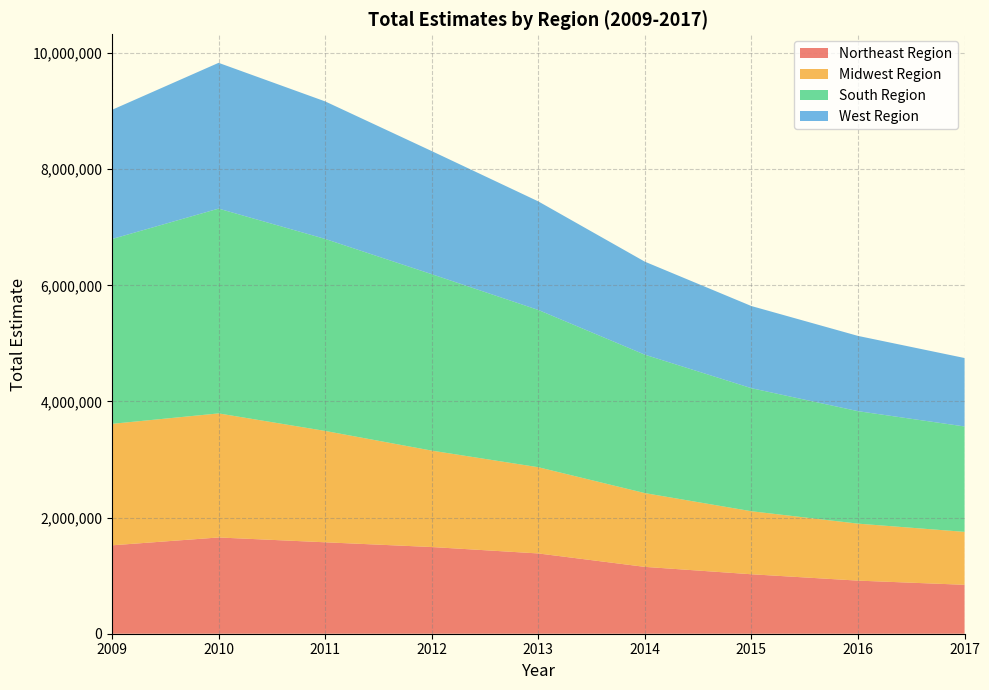

Reading left to right, extract all data points from this chart.

Northeast Region: 2009=1522447	2010=1657544	2011=1574557	2012=1492926	2013=1382499	2014=1151153	2015=1023987	2016=914495	2017=842509
Midwest Region: 2009=2092136	2010=2136661	2011=1917768	2012=1660419	2013=1484955	2014=1270570	2015=1085355	2016=981213	2017=911794
South Region: 2009=3182742	2010=3527064	2011=3306663	2012=3038436	2013=2708448	2014=2383551	2015=2119047	2016=1937080	2017=1814952
West Region: 2009=2224901	2010=2510344	2011=2368490	2012=2120161	2013=1869534	2014=1601817	2015=1414707	2016=1296044	2017=1178896